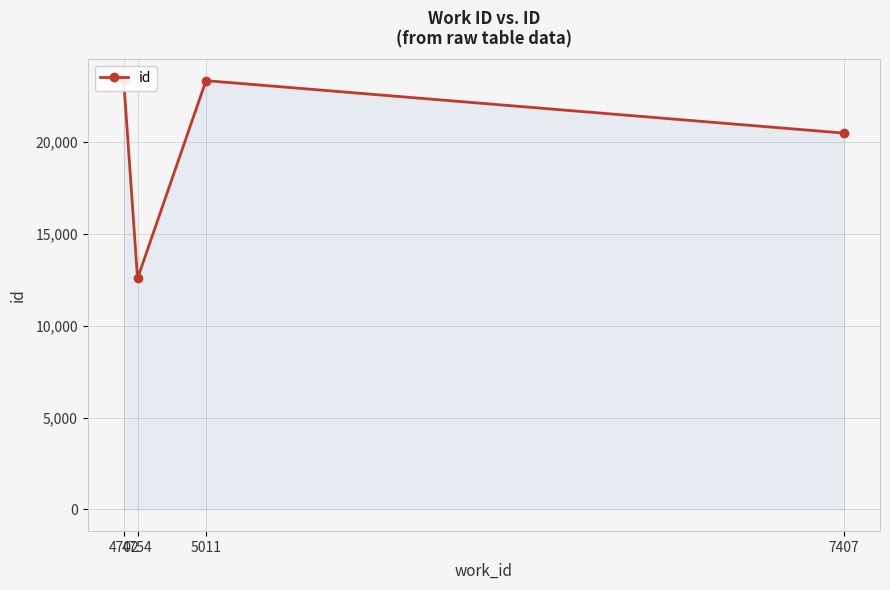

At which category does the chart reach its peak across all series?

4702